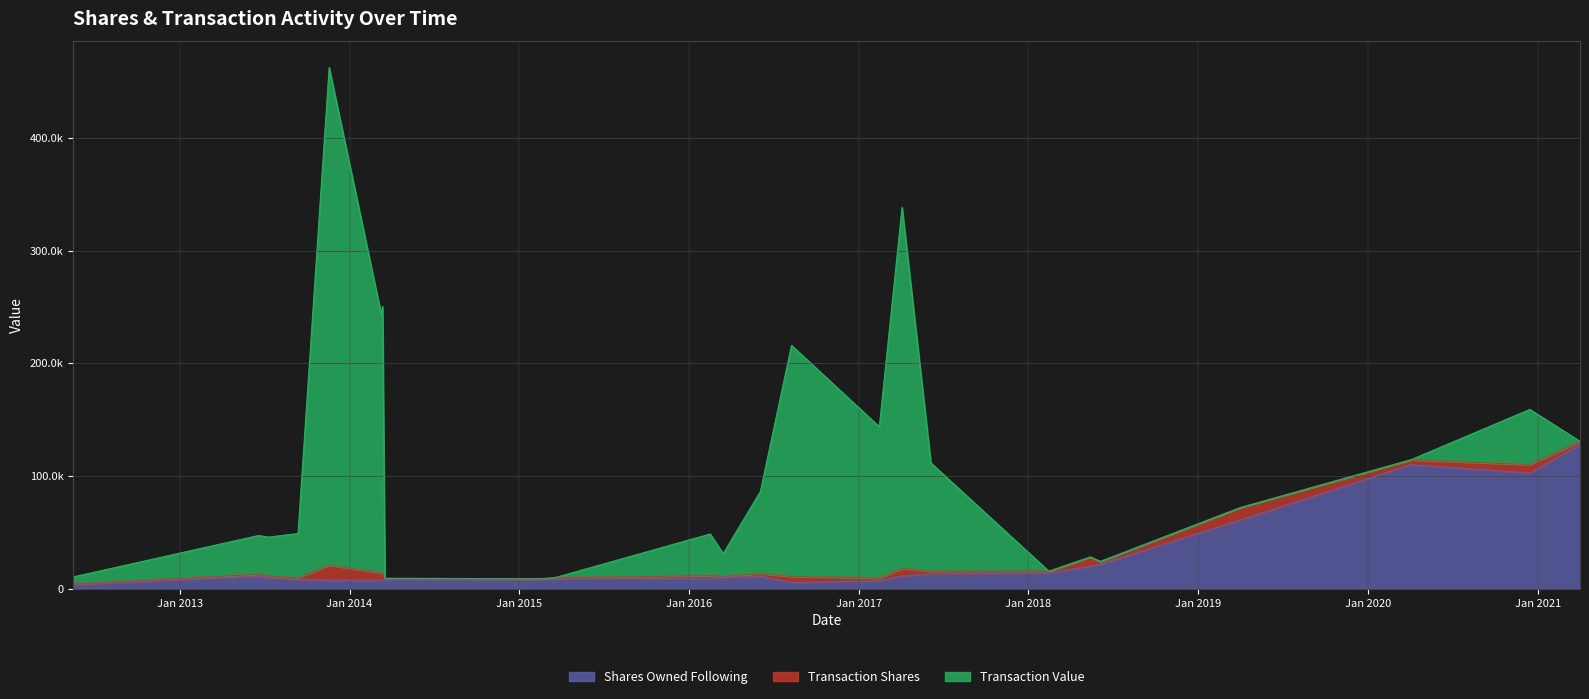

What is the difference between the maximum and minimum values in the Transaction Shares series?

12705